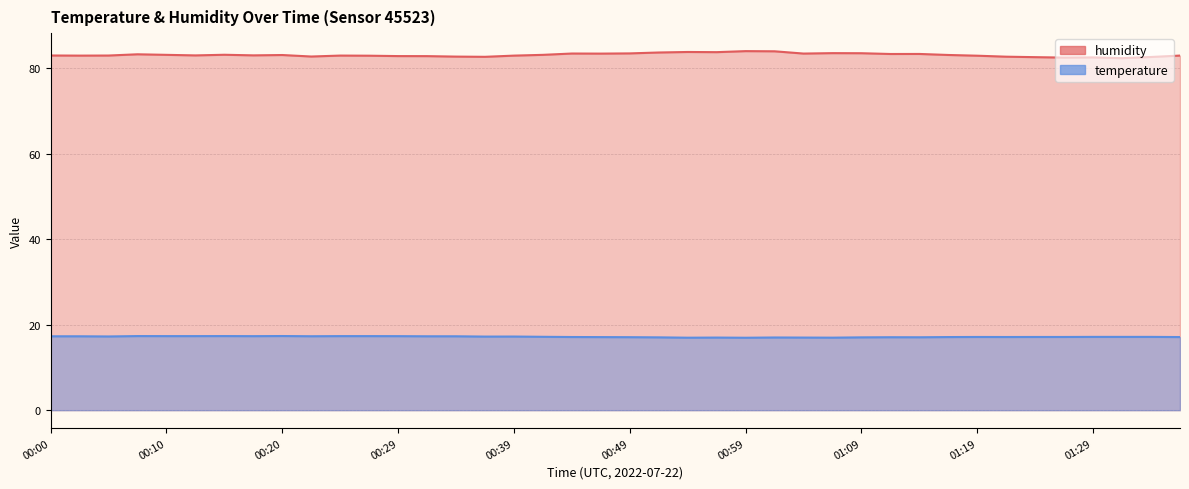

How many lines are shown in the chart?

2